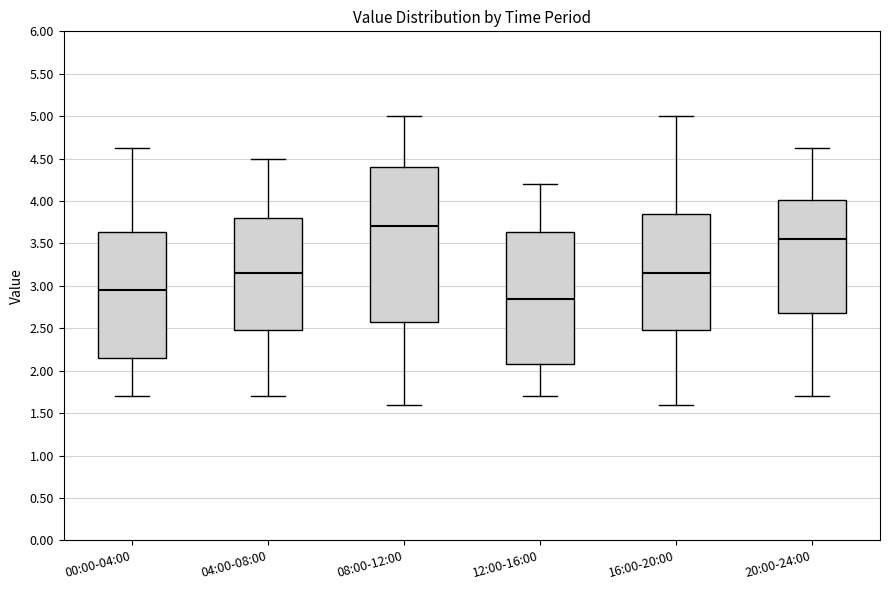

Comparing the boxes themselves (not the whiskers), which one is the tallest?

08:00-12:00